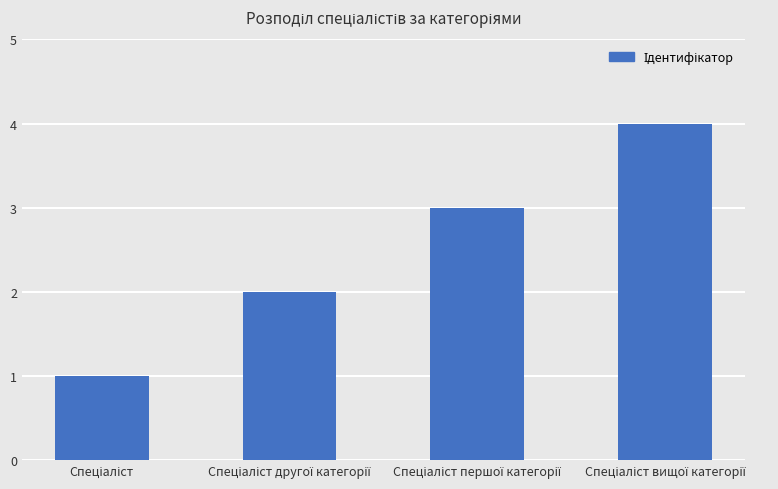

What is the sum of all values?

10